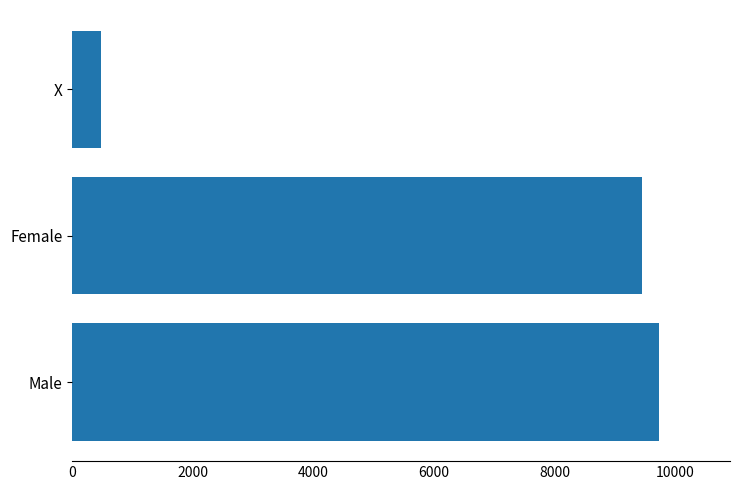

Which category has the lowest value across all series?

X